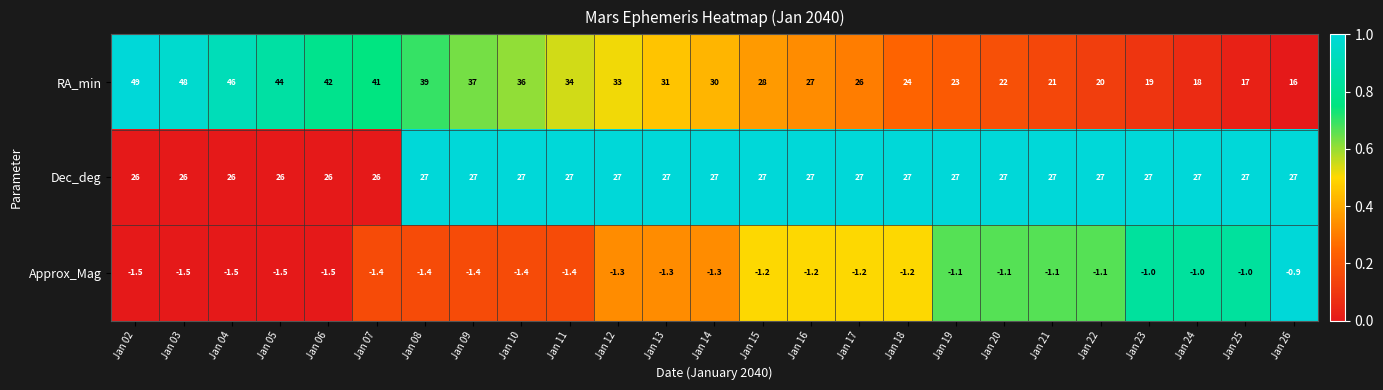

The Approx_Mag series shows -2.5 at Jan 05. True or false?

False